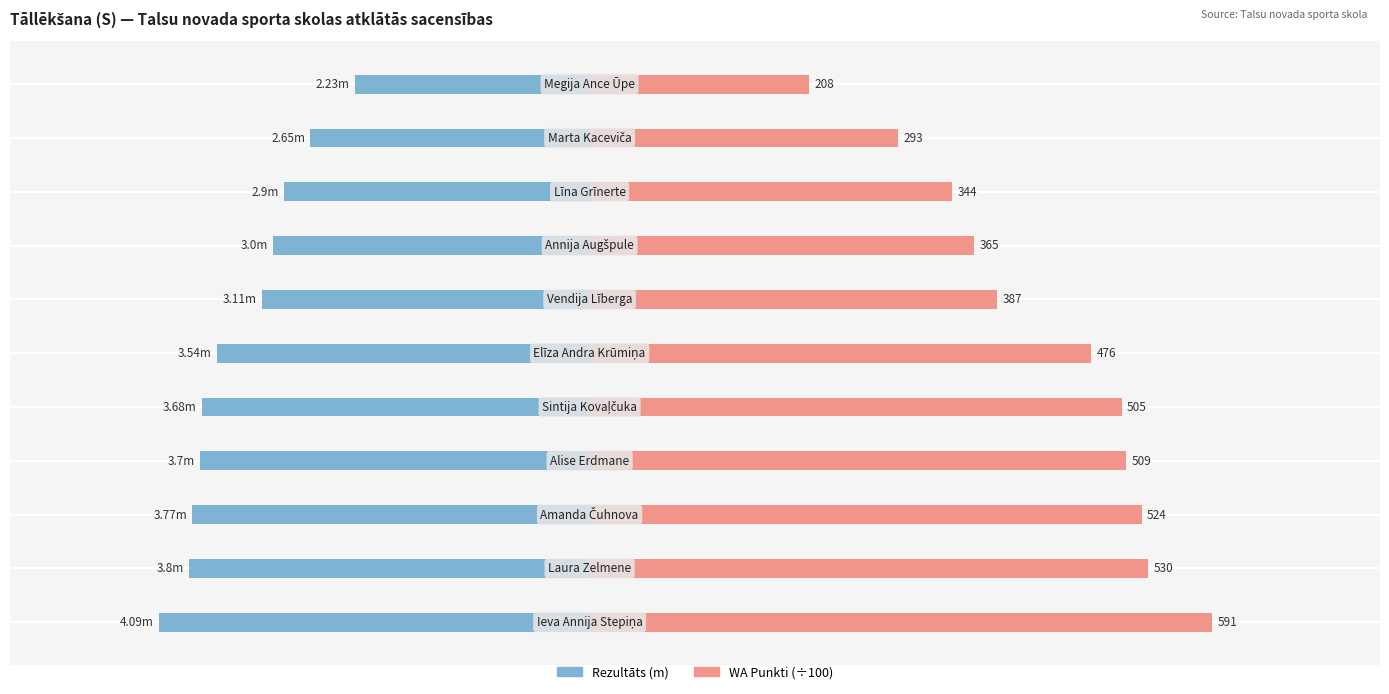

Is the value of Rezultāts (m) at 4 greater than the value of WA Punkti (÷100) at 0?

No